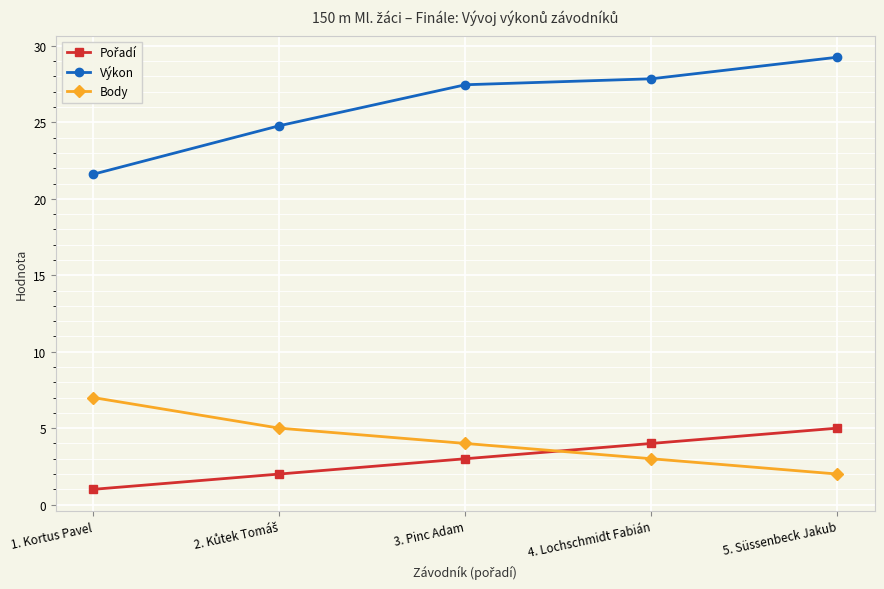

Is it true that Výkon equals 13.8 at 1. Kortus Pavel?

False